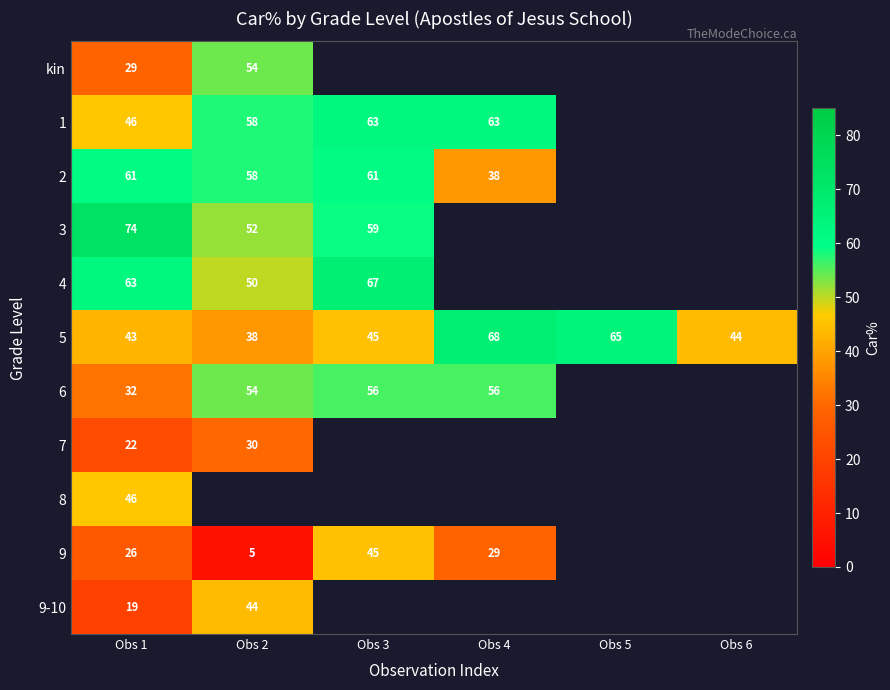

Is the value of 7 at Obs 2 greater than the value of 1 at Obs 2?

No